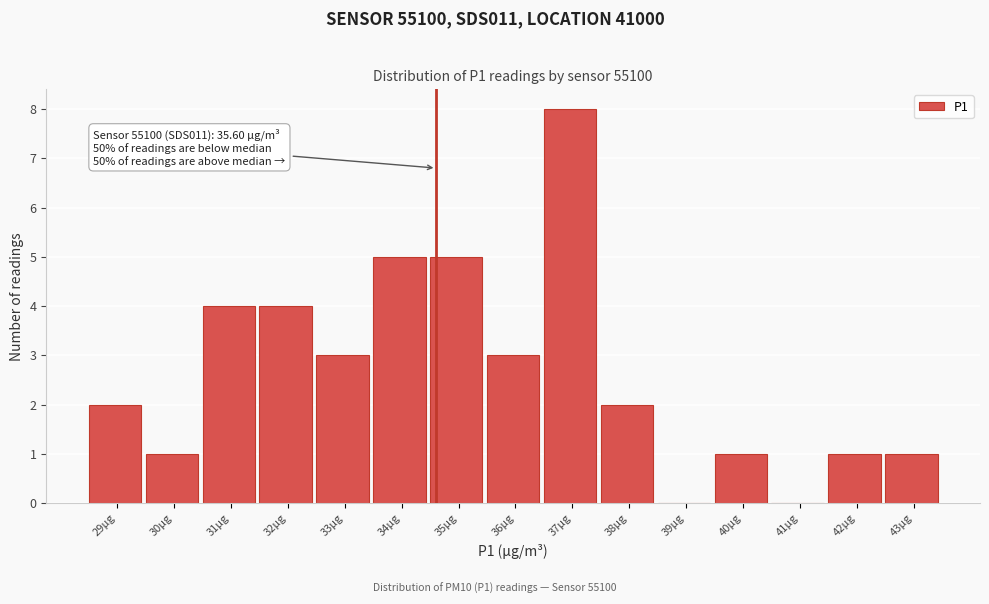

Reading left to right, what are all the values shown in this chart?

29µg=2	30µg=1	31µg=4	32µg=4	33µg=3	34µg=5	35µg=5	36µg=3	37µg=8	38µg=2	39µg=0	40µg=1	41µg=0	42µg=1	43µg=1